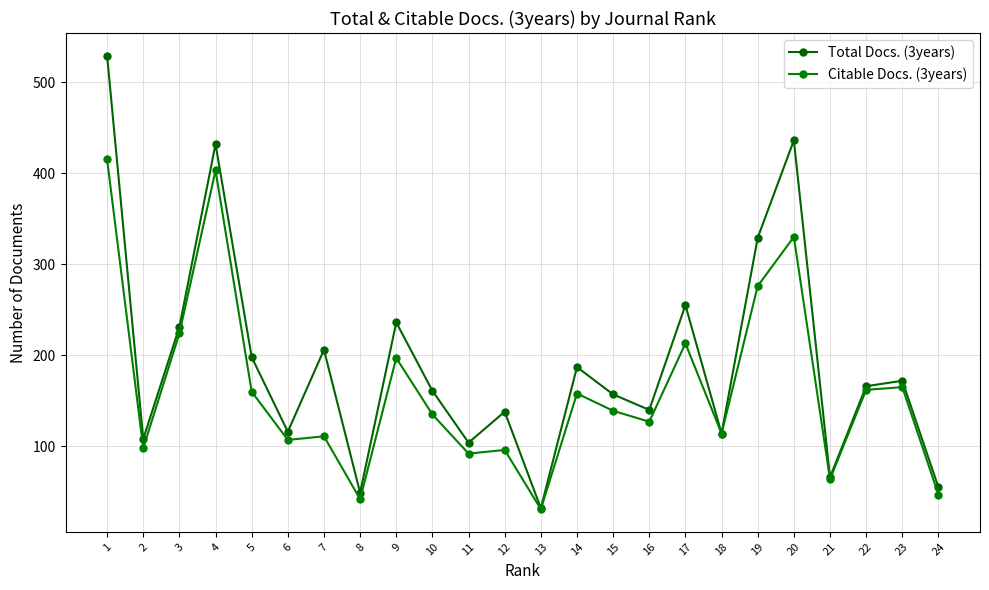

At which label is Total Docs. (3years) closest to 280?

17